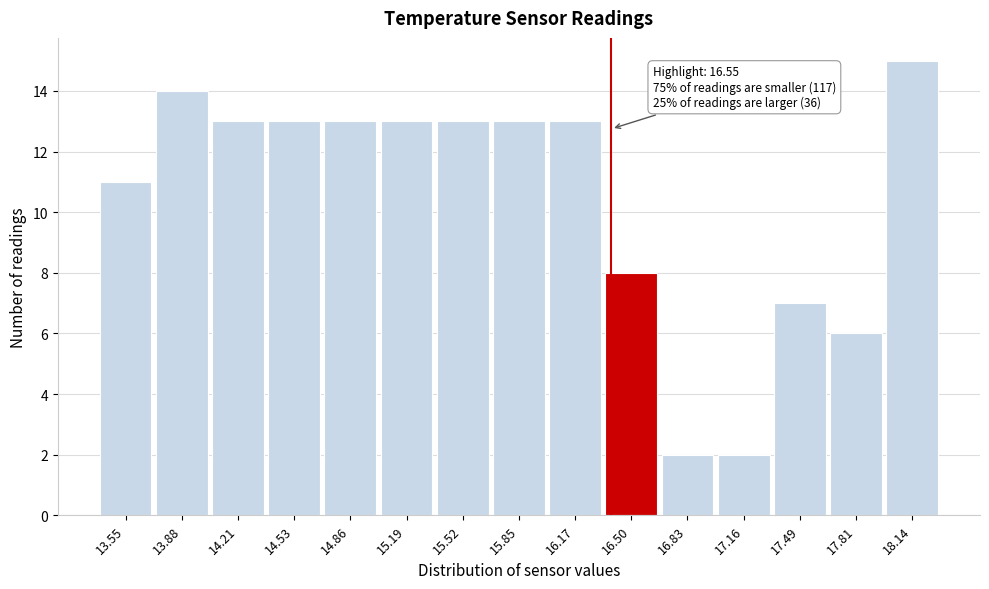

Reading left to right, list all the values displayed in this chart.

11	14	13	13	13	13	13	13	13	8	2	2	7	6	15